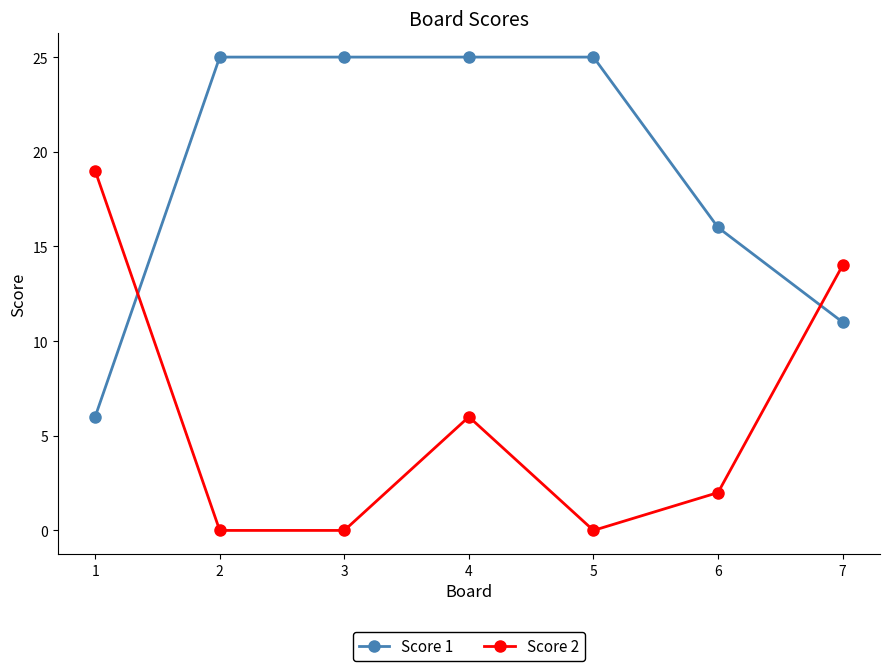

How many intersections are there between Score 1 and Score 2?

2